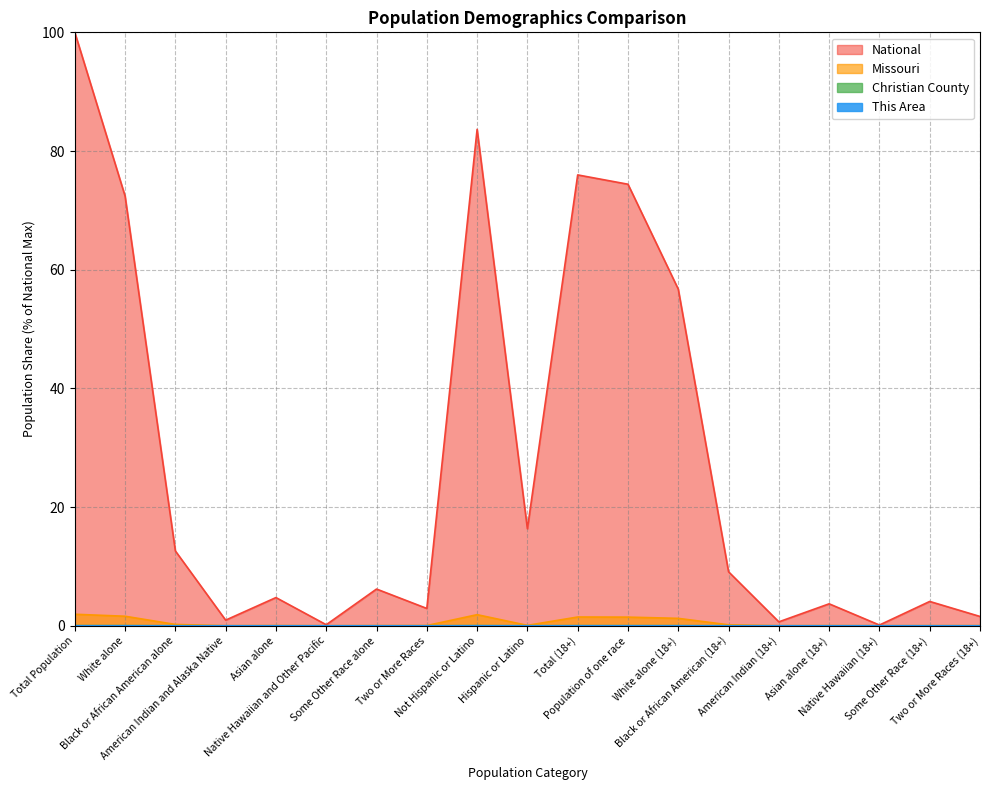

The value of This Area at Native Hawaiian and Other Pacific is 0.0. True or false?

False